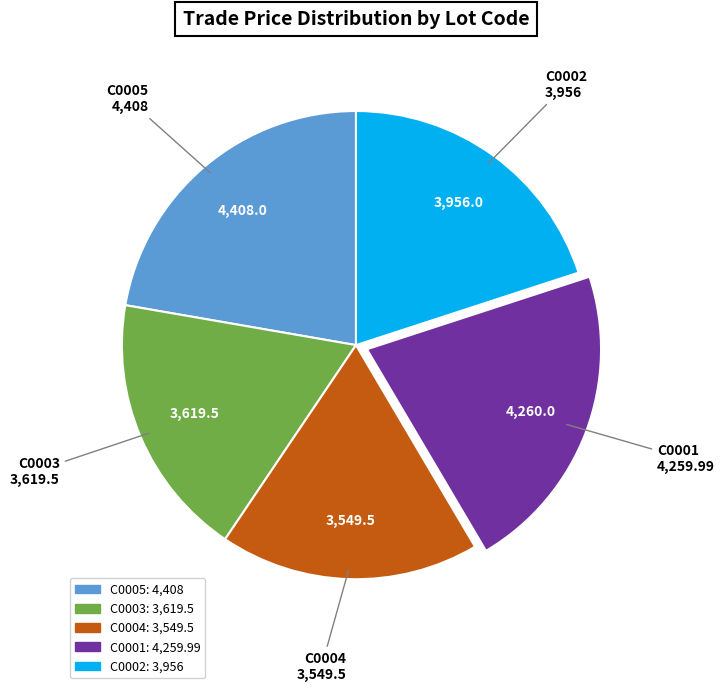

What is the largest slice in the pie chart?

C0005